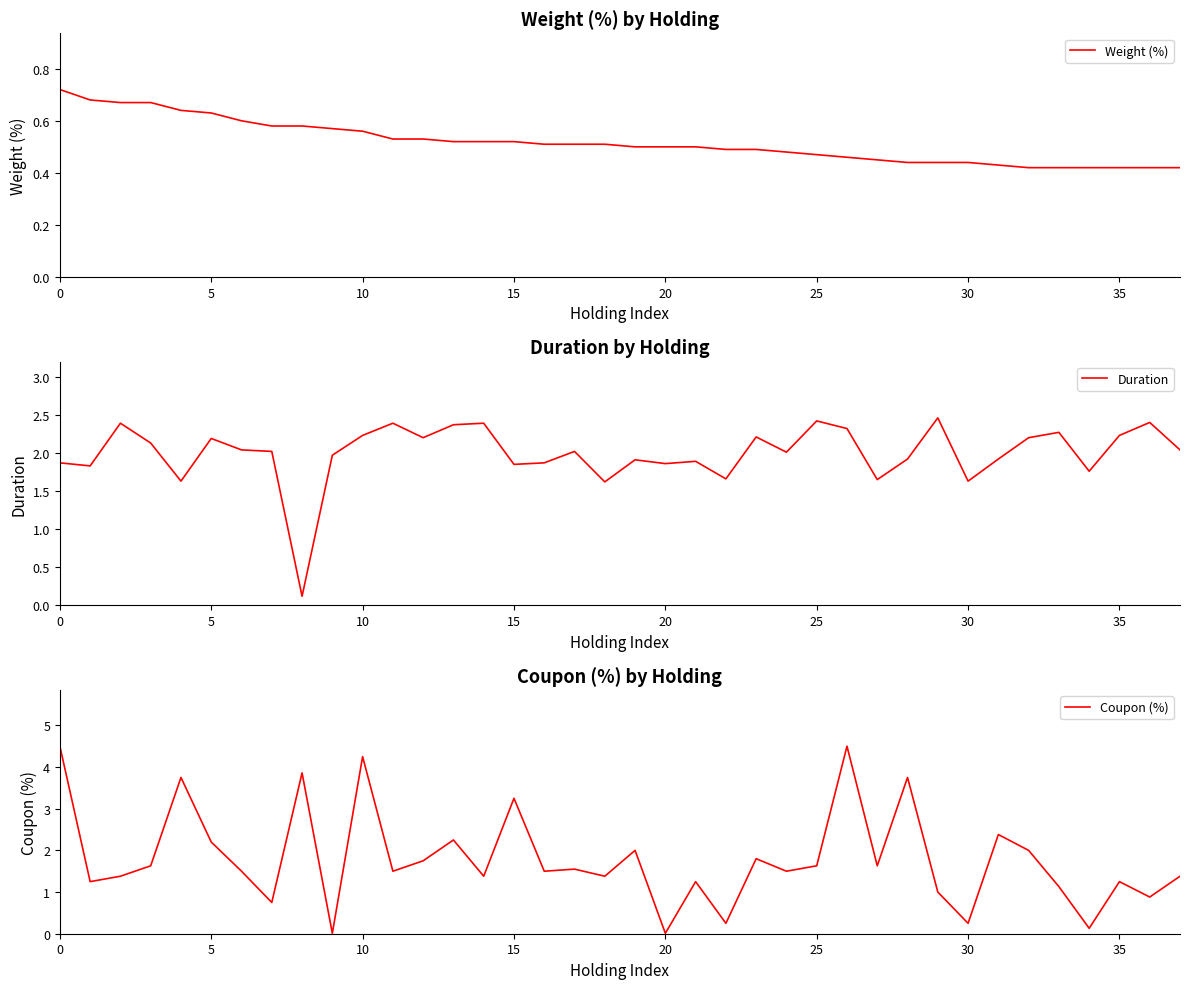

At which category is the sum across all series the highest?

26